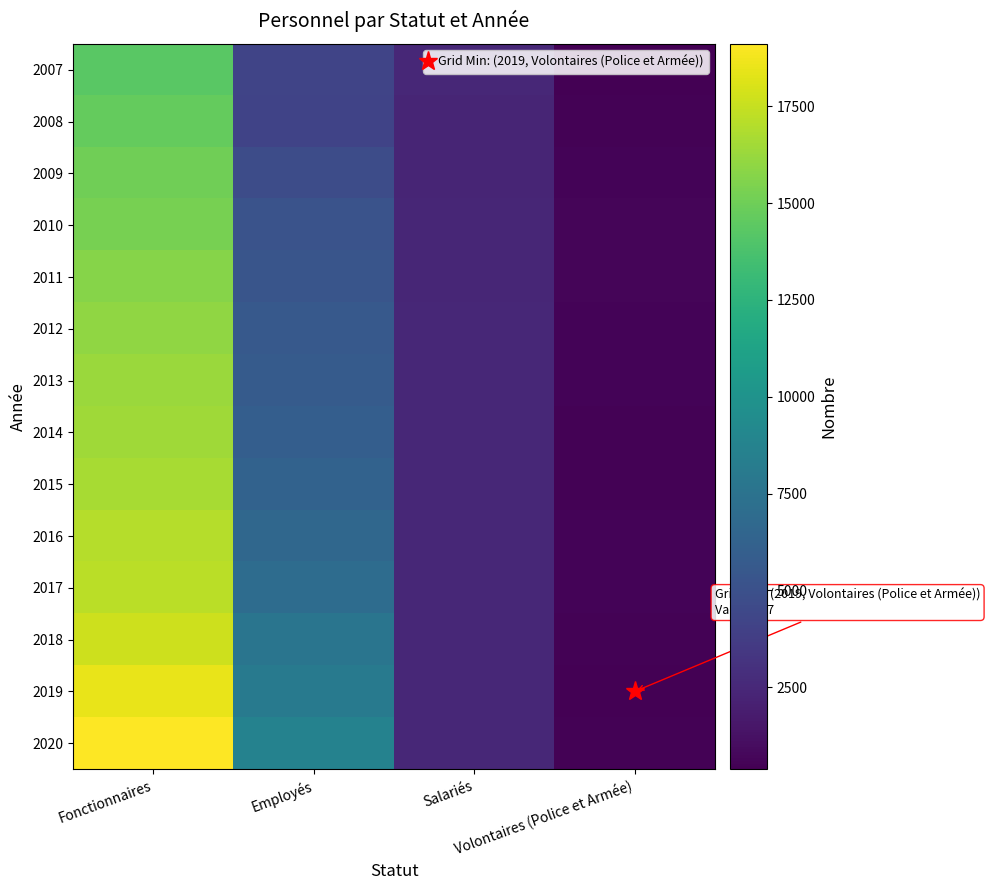

Reading right to left, extract all data points from this chart.

2007: Volontaires (Police et Armée)=444	Salariés=2458	Employés=4235	Fonctionnaires=14331
2008: Volontaires (Police et Armée)=516	Salariés=2304	Employés=4188	Fonctionnaires=14688
2009: Volontaires (Police et Armée)=605	Salariés=2346	Employés=4760	Fonctionnaires=15017
2010: Volontaires (Police et Armée)=663	Salariés=2372	Employés=5142	Fonctionnaires=15292
2011: Volontaires (Police et Armée)=607	Salariés=2428	Employés=5306	Fonctionnaires=15708
2012: Volontaires (Police et Armée)=559	Salariés=2493	Employés=5597	Fonctionnaires=16025
2013: Volontaires (Police et Armée)=538	Salariés=2485	Employés=5727	Fonctionnaires=16272
2014: Volontaires (Police et Armée)=520	Salariés=2456	Employés=5989	Fonctionnaires=16438
2015: Volontaires (Police et Armée)=533	Salariés=2442	Employés=6307	Fonctionnaires=16624
2016: Volontaires (Police et Armée)=590	Salariés=2496	Employés=6654	Fonctionnaires=17018
2017: Volontaires (Police et Armée)=604	Salariés=2458	Employés=6984	Fonctionnaires=17204
2018: Volontaires (Police et Armée)=514	Salariés=2498	Employés=7643	Fonctionnaires=17675
2019: Volontaires (Police et Armée)=387	Salariés=2465	Employés=8011	Fonctionnaires=18463
2020: Volontaires (Police et Armée)=464	Salariés=2462	Employés=8723	Fonctionnaires=19107